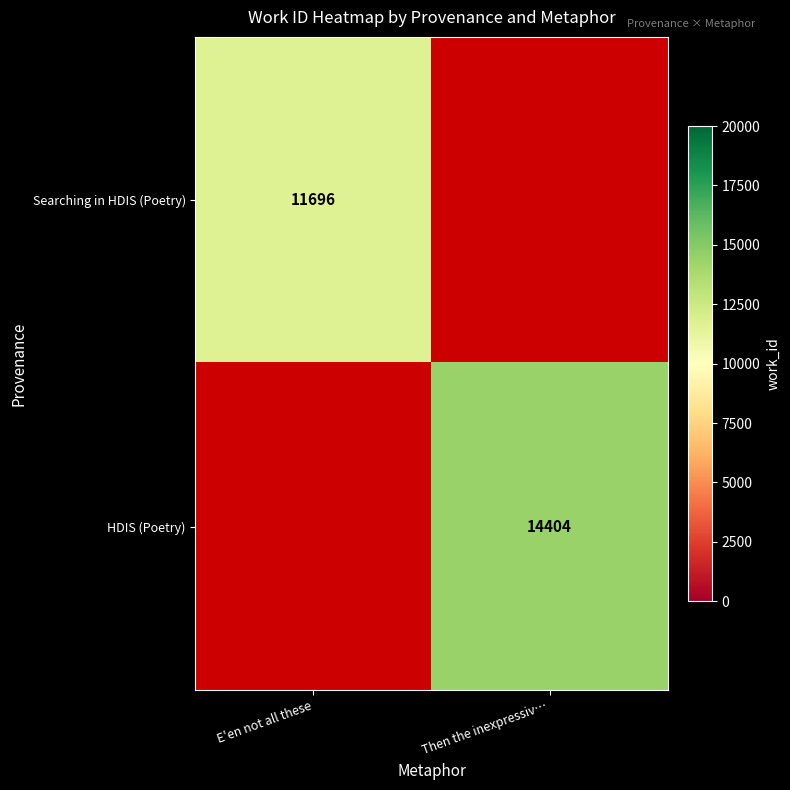

True or false: HDIS (Poetry) has a value of 5576 at Then the inexpressiv….

False